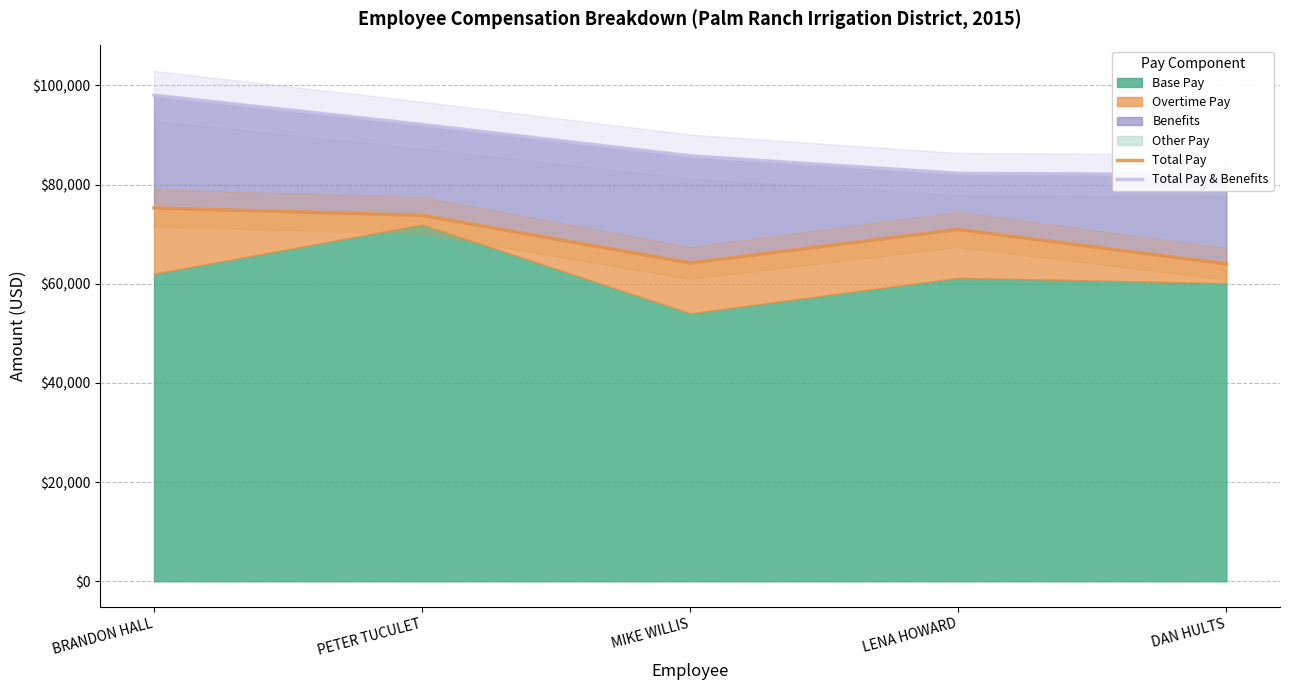

True or false: Total Pay & Benefits has more than 1 points higher than both neighbors.

False